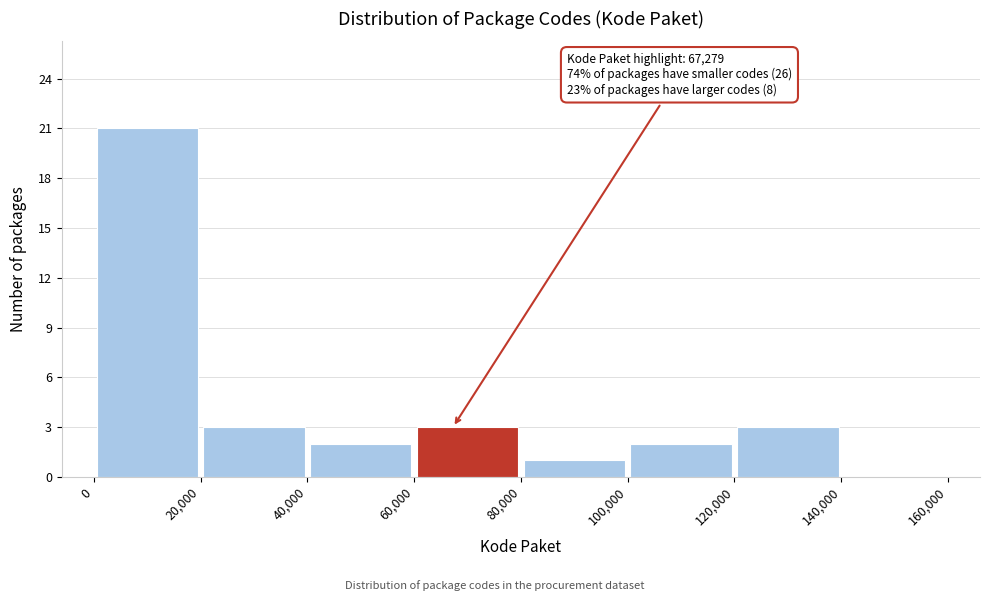

Which range on the x-axis has the tallest bar?

0 to 20,000